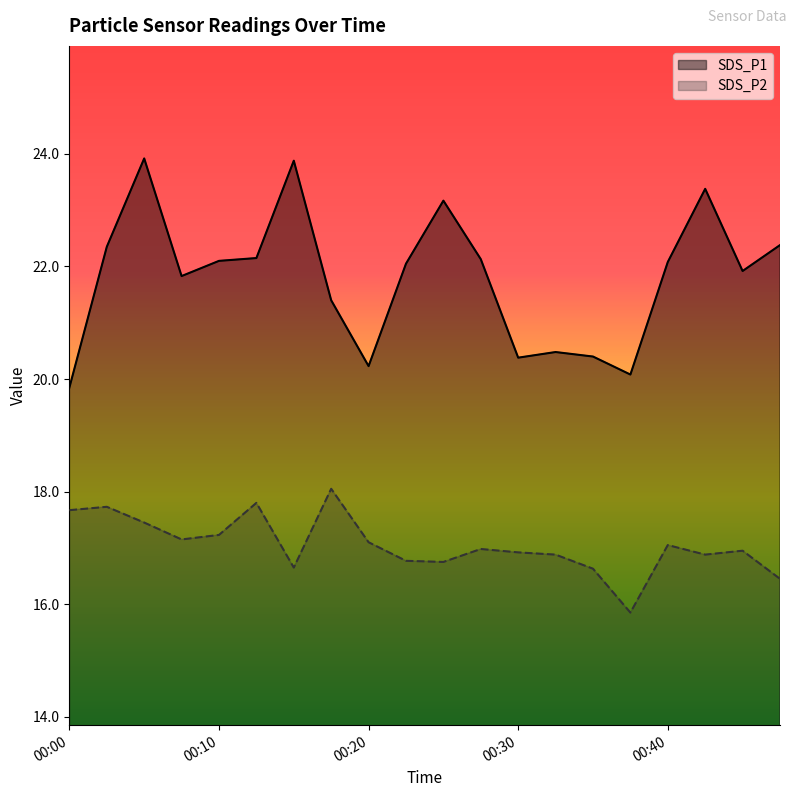

The SDS_P2 series shows 30.8 at 00:00. True or false?

False